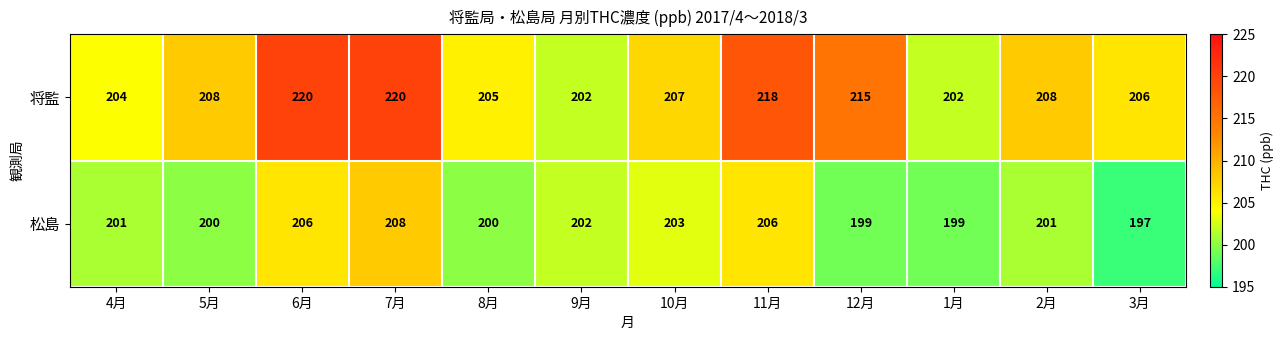

How many data points does each series have?

12